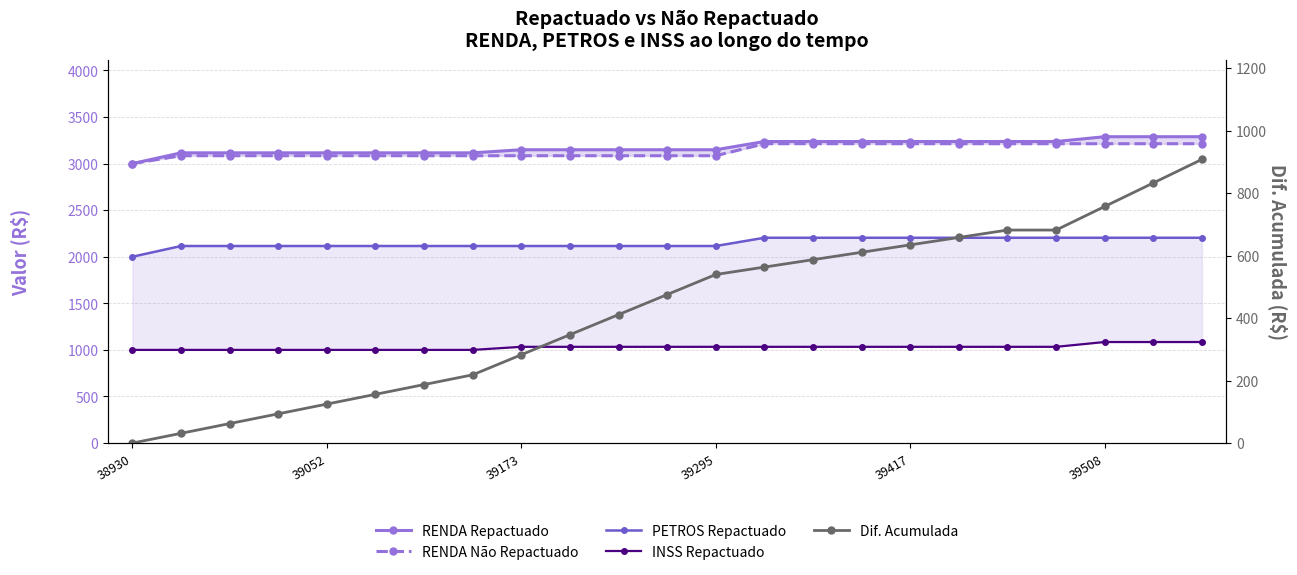

Between 13 and 20, which series saw the biggest shift?

Dif. Acumulada